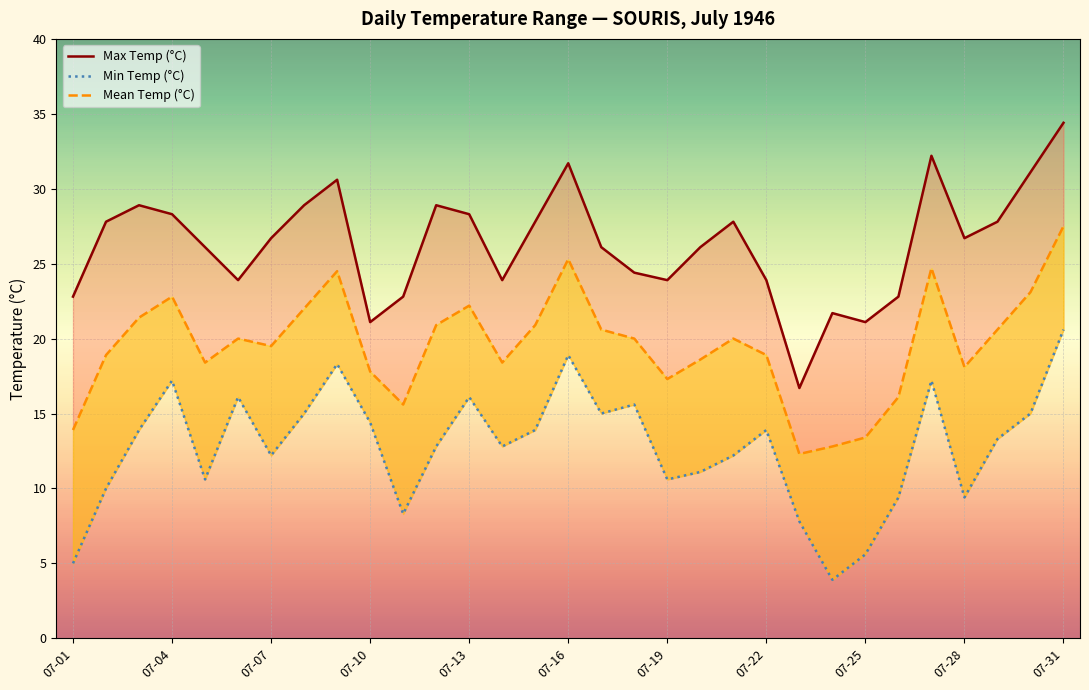

List the series in order of their overall mean, lowest first.

Min Temp (°C), Mean Temp (°C), Max Temp (°C)